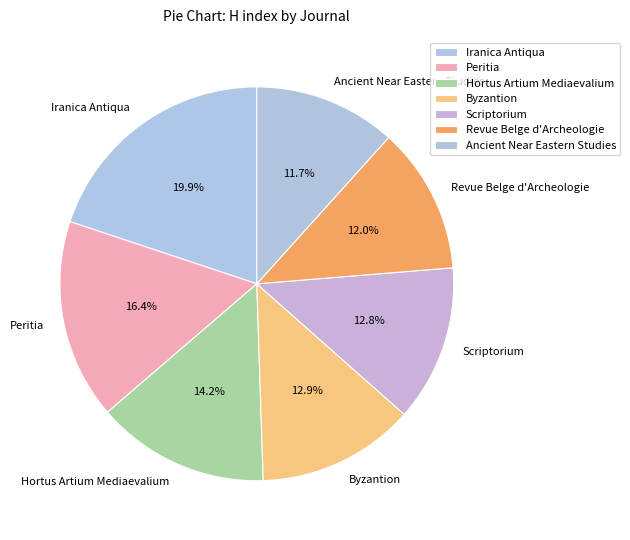

Which slice is the largest?

Iranica Antiqua